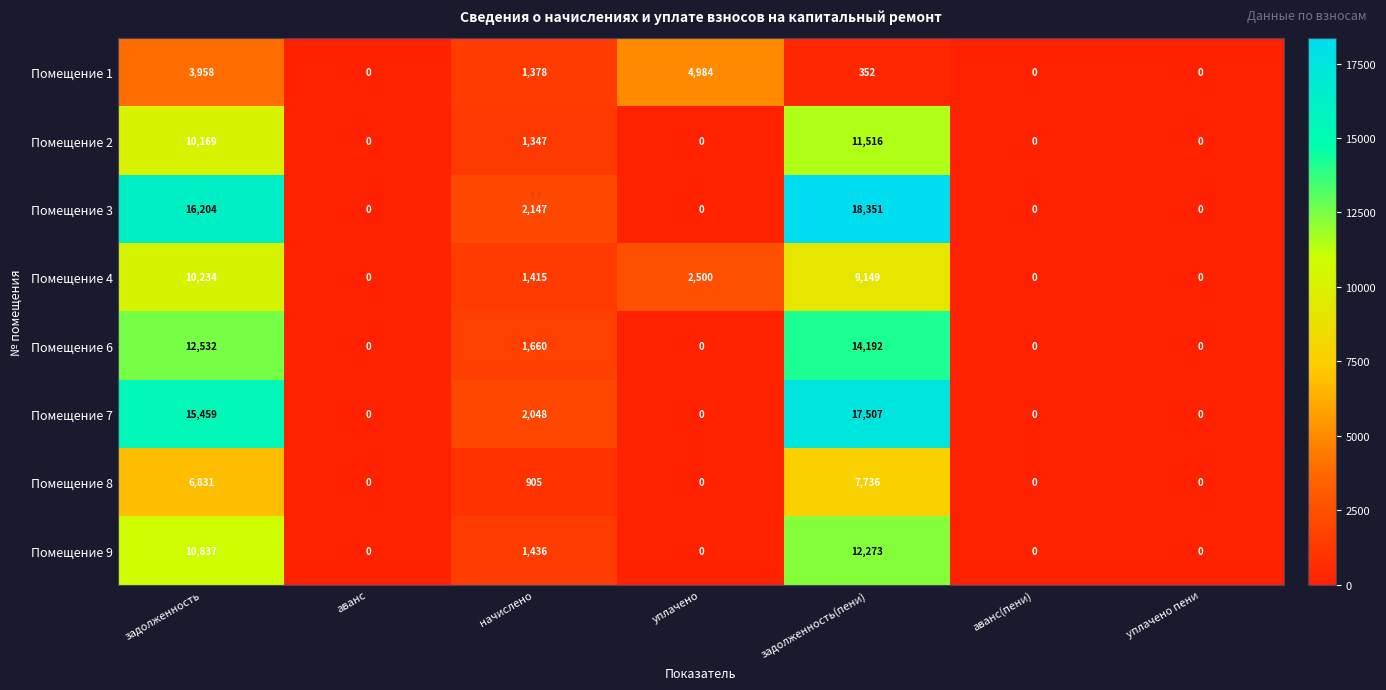

What is the difference between the highest and lowest values at начислено?

1242